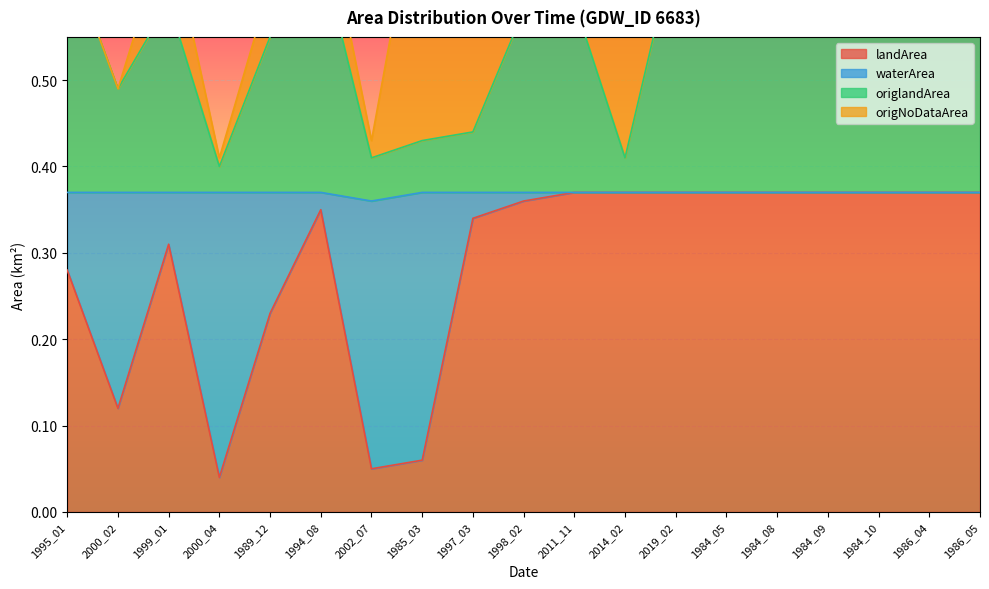

Is it true that landArea equals 0.2 at 1984_09?

False